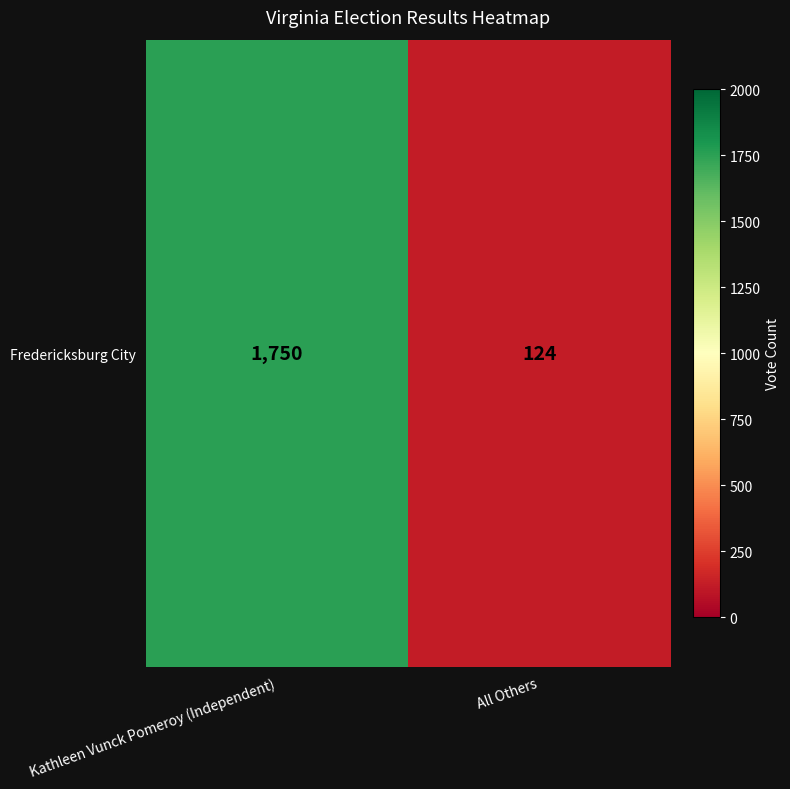

At which category does the chart reach its minimum across all series?

All Others